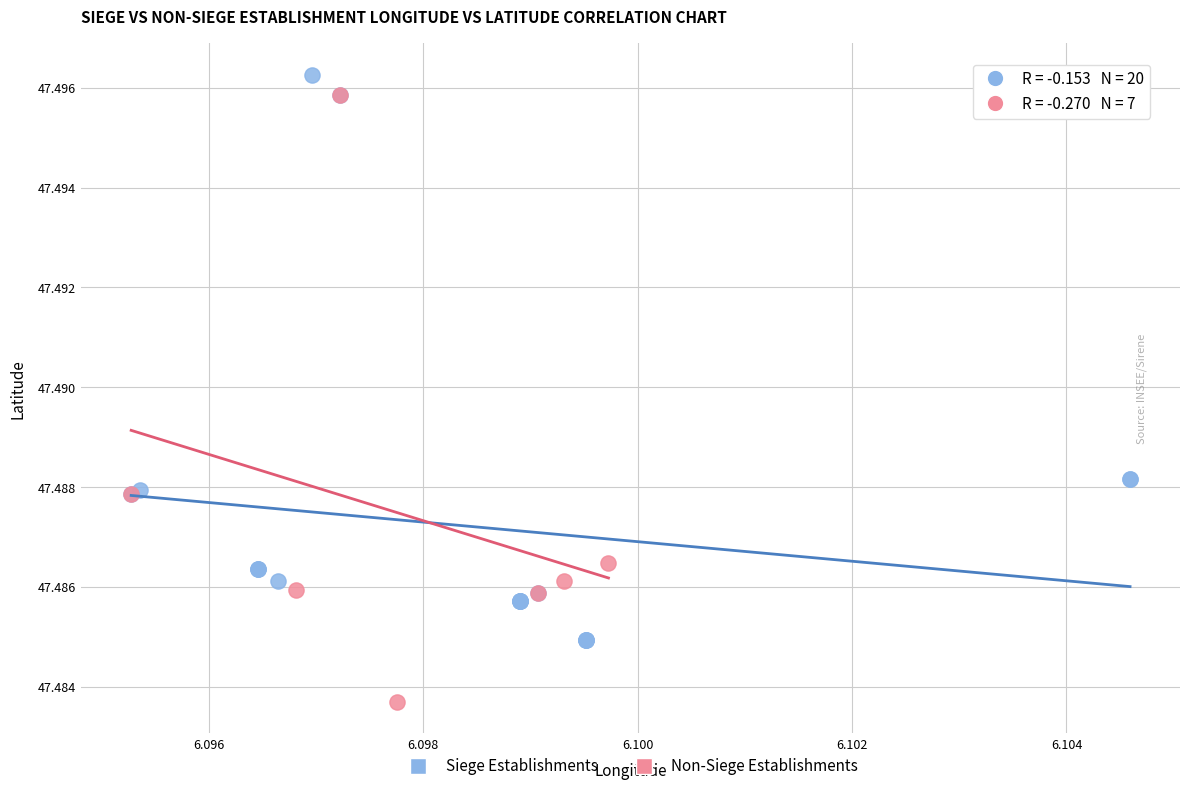

Which series has the largest Y range (max minus min)?

Non-Siege Establishments